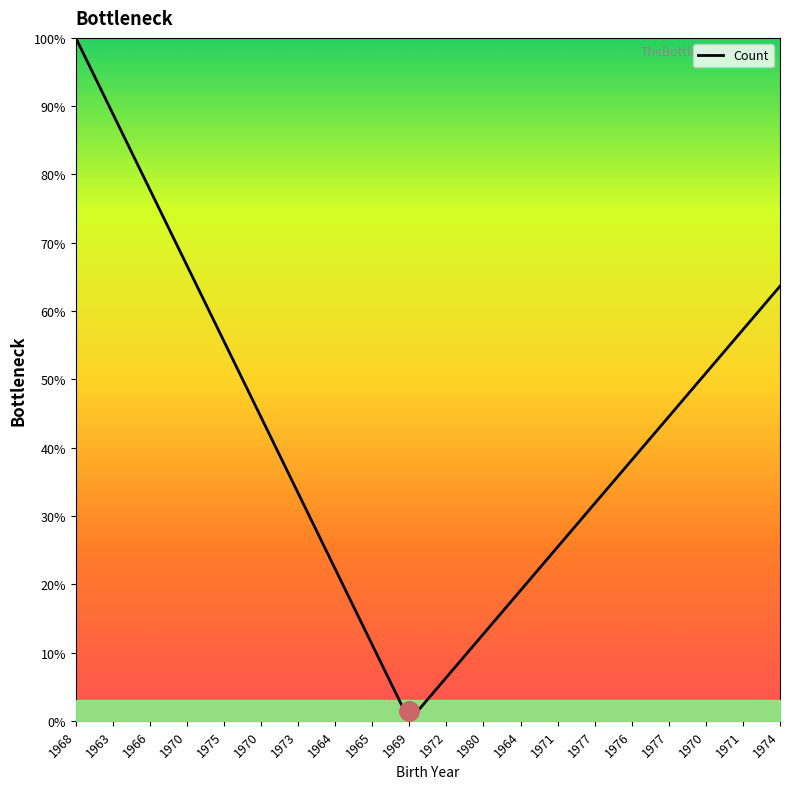

What is the label of the 8th point from the right?

1964